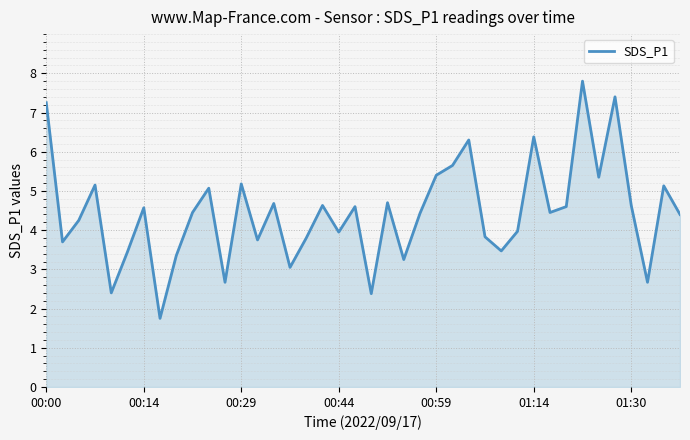

What is the minimum value shown in the chart?

1.8